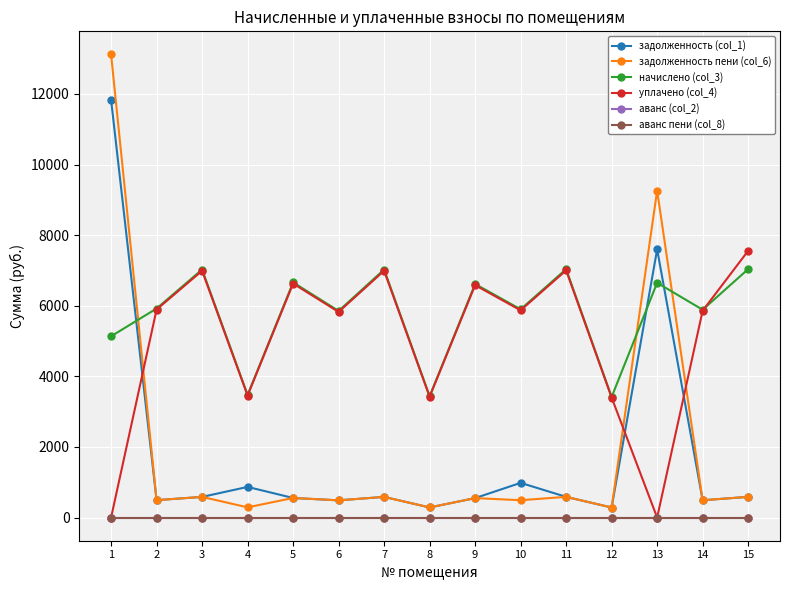

How many lines are shown in the chart?

6